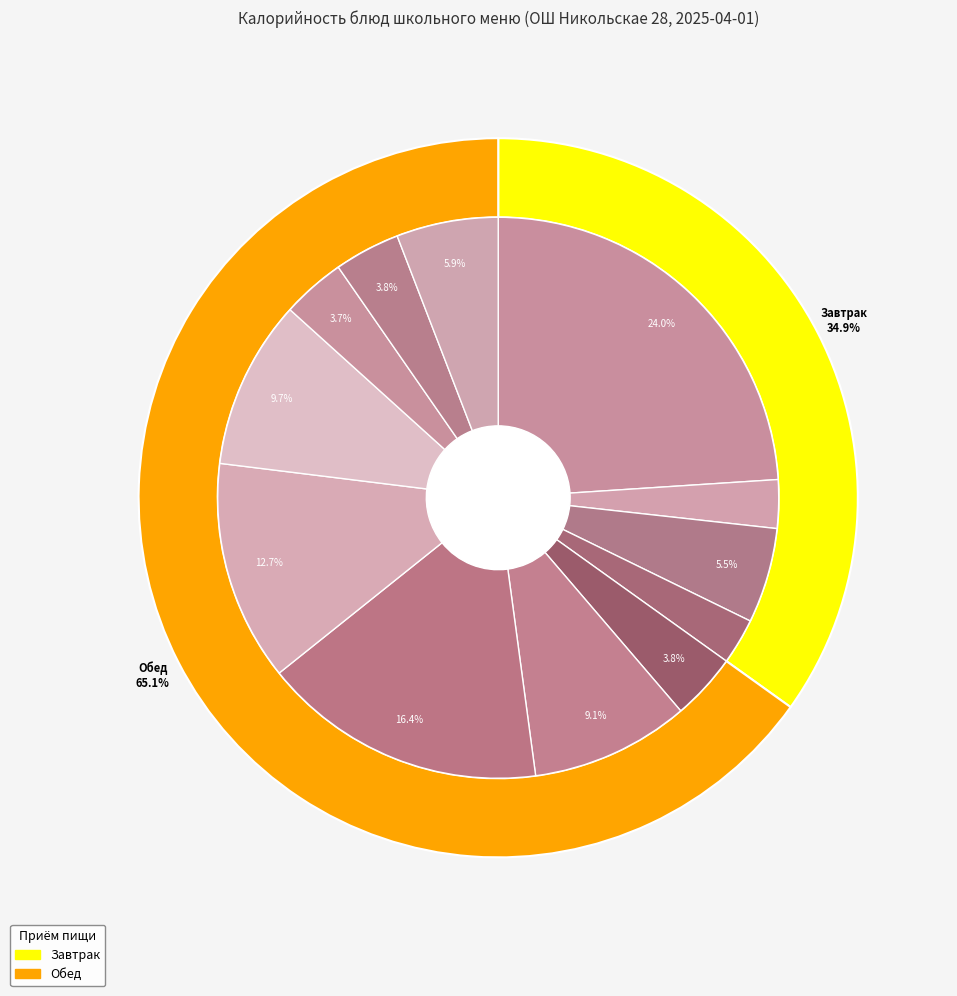

The Батон нарезной (завтрак) slice represents 5% of the pie. True or false?

True